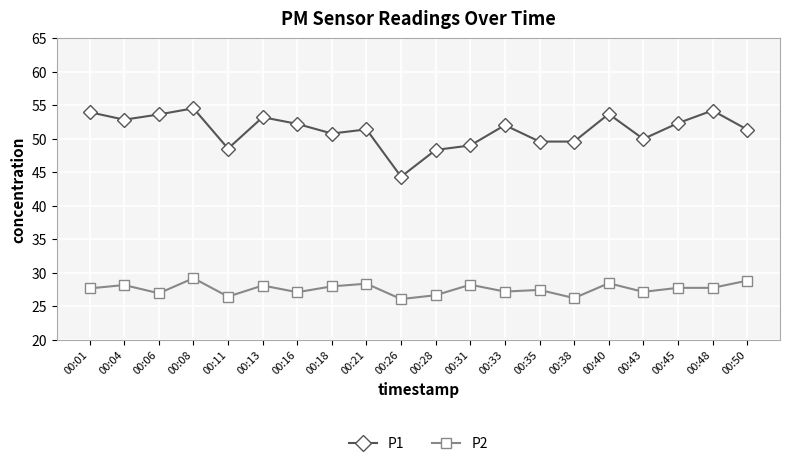

The P2 series shows 45.9 at 00:08. True or false?

False